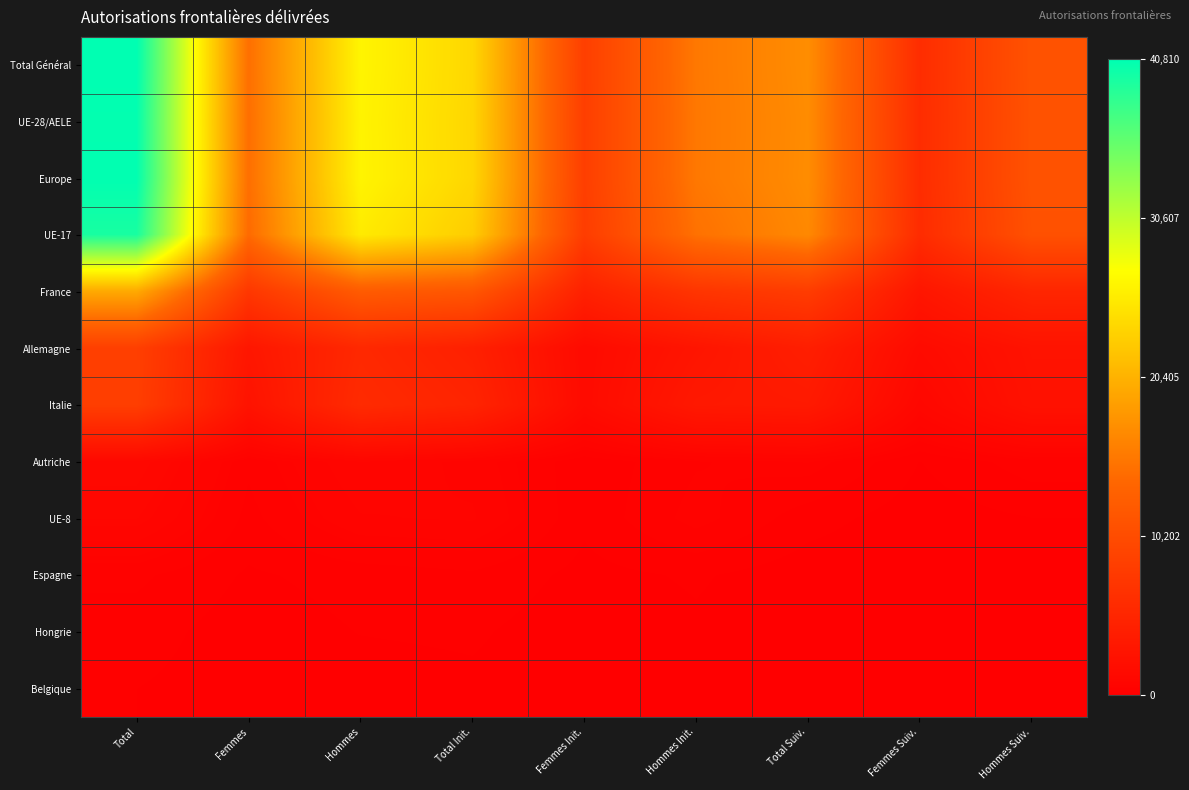

Reading left to right, list all the values displayed in this chart.

Total Général: Total=1.0	Femmes=0.4	Hommes=0.6	Total Init.=0.6	Femmes Init.=0.2	Hommes Init.=0.4	Total Suiv.=0.4	Femmes Suiv.=0.1	Hommes Suiv.=0.3
UE-28/AELE: Total=1.0	Femmes=0.4	Hommes=0.6	Total Init.=0.6	Femmes Init.=0.2	Hommes Init.=0.4	Total Suiv.=0.4	Femmes Suiv.=0.1	Hommes Suiv.=0.3
Europe: Total=1.0	Femmes=0.4	Hommes=0.6	Total Init.=0.6	Femmes Init.=0.2	Hommes Init.=0.4	Total Suiv.=0.4	Femmes Suiv.=0.1	Hommes Suiv.=0.3
UE-17: Total=1.0	Femmes=0.3	Hommes=0.6	Total Init.=0.6	Femmes Init.=0.2	Hommes Init.=0.4	Total Suiv.=0.4	Femmes Suiv.=0.1	Hommes Suiv.=0.3
France: Total=0.5	Femmes=0.2	Hommes=0.3	Total Init.=0.3	Femmes Init.=0.1	Hommes Init.=0.2	Total Suiv.=0.2	Femmes Suiv.=0.1	Hommes Suiv.=0.1
Allemagne: Total=0.2	Femmes=0.1	Hommes=0.1	Total Init.=0.1	Femmes Init.=0.0	Hommes Init.=0.1	Total Suiv.=0.1	Femmes Suiv.=0.0	Hommes Suiv.=0.1
Italie: Total=0.2	Femmes=0.1	Hommes=0.1	Total Init.=0.1	Femmes Init.=0.0	Hommes Init.=0.1	Total Suiv.=0.1	Femmes Suiv.=0.0	Hommes Suiv.=0.1
Autriche: Total=0.0	Femmes=0.0	Hommes=0.0	Total Init.=0.0	Femmes Init.=0.0	Hommes Init.=0.0	Total Suiv.=0.0	Femmes Suiv.=0.0	Hommes Suiv.=0.0
UE-8: Total=0.0	Femmes=0.0	Hommes=0.0	Total Init.=0.0	Femmes Init.=0.0	Hommes Init.=0.0	Total Suiv.=0.0	Femmes Suiv.=0.0	Hommes Suiv.=0.0
Espagne: Total=0.0	Femmes=0.0	Hommes=0.0	Total Init.=0.0	Femmes Init.=0.0	Hommes Init.=0.0	Total Suiv.=0.0	Femmes Suiv.=0.0	Hommes Suiv.=0.0
Hongrie: Total=0.0	Femmes=0.0	Hommes=0.0	Total Init.=0.0	Femmes Init.=0.0	Hommes Init.=0.0	Total Suiv.=0.0	Femmes Suiv.=0.0	Hommes Suiv.=0.0
Belgique: Total=0.0	Femmes=0.0	Hommes=0.0	Total Init.=0.0	Femmes Init.=0.0	Hommes Init.=0.0	Total Suiv.=0.0	Femmes Suiv.=0.0	Hommes Suiv.=0.0